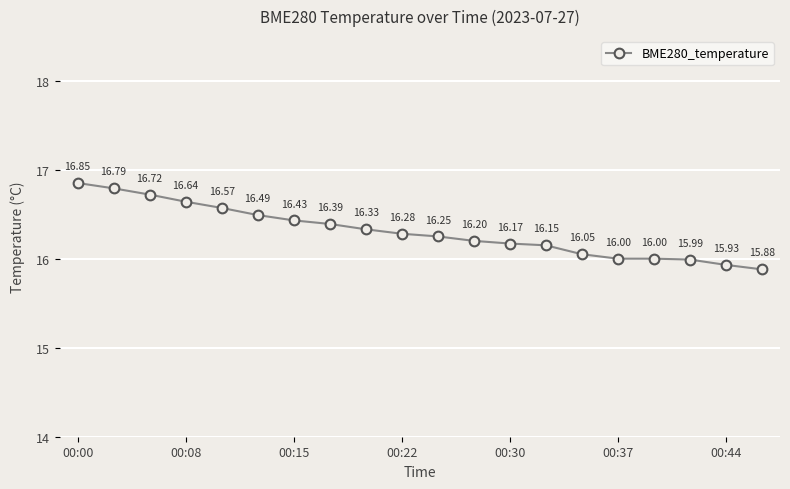

How many lines are shown in the chart?

1